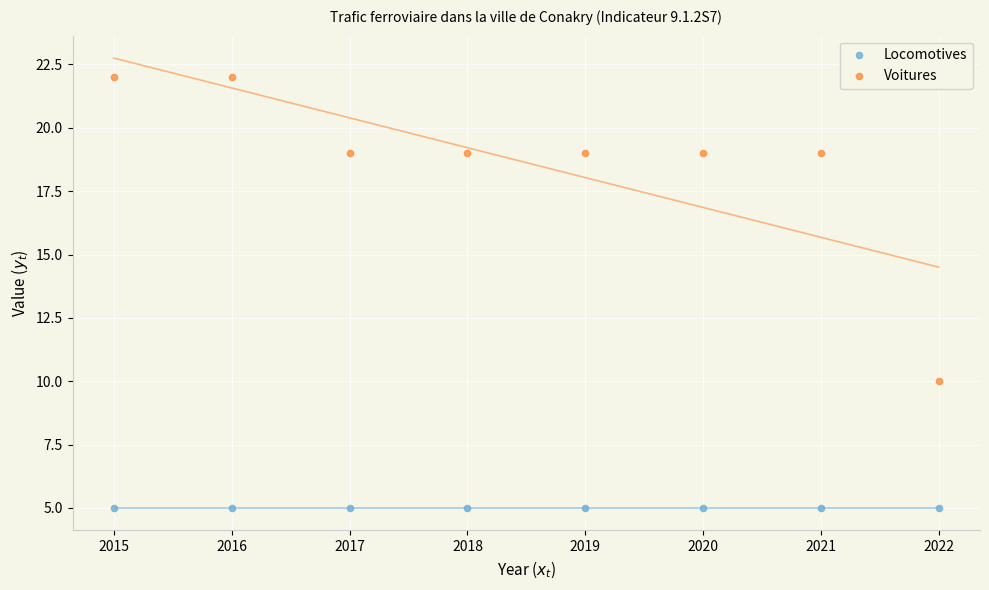

Which series reaches the minimum Y coordinate?

Locomotives